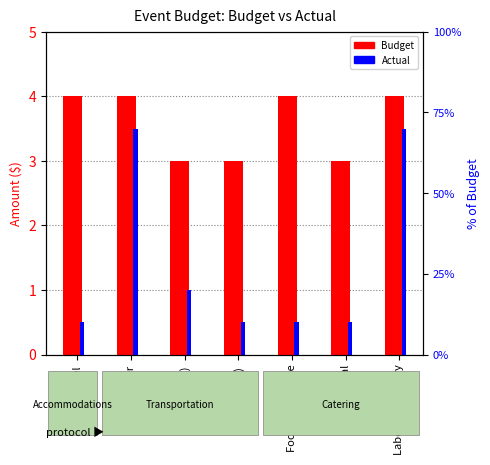

What are all the series names shown in the legend?

Budget, Actual